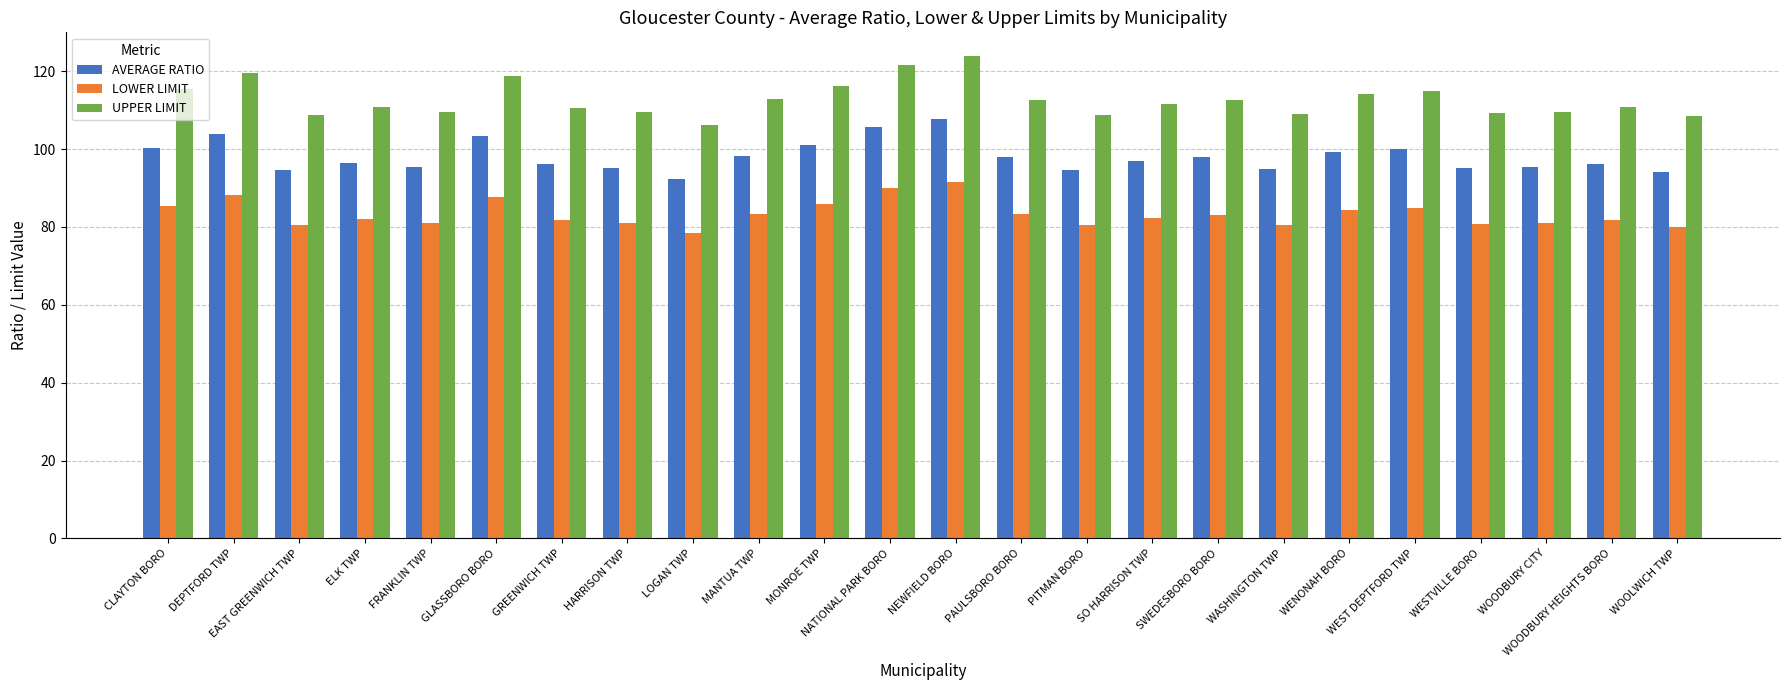

What is the average value of the LOWER LIMIT series?

83.3